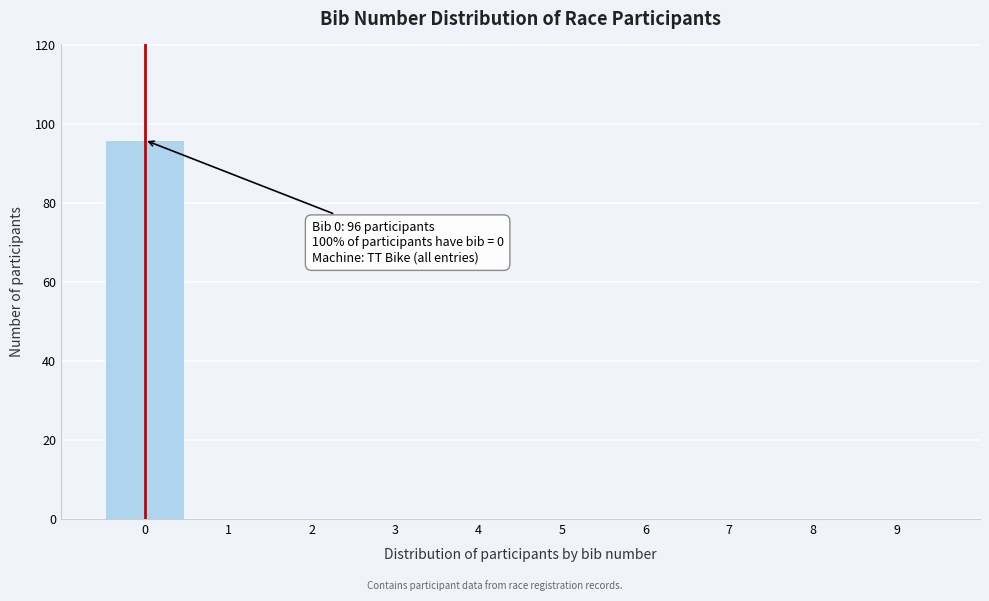

Over which range of the x-axis is the bar tallest?

-0.5 to 0.5